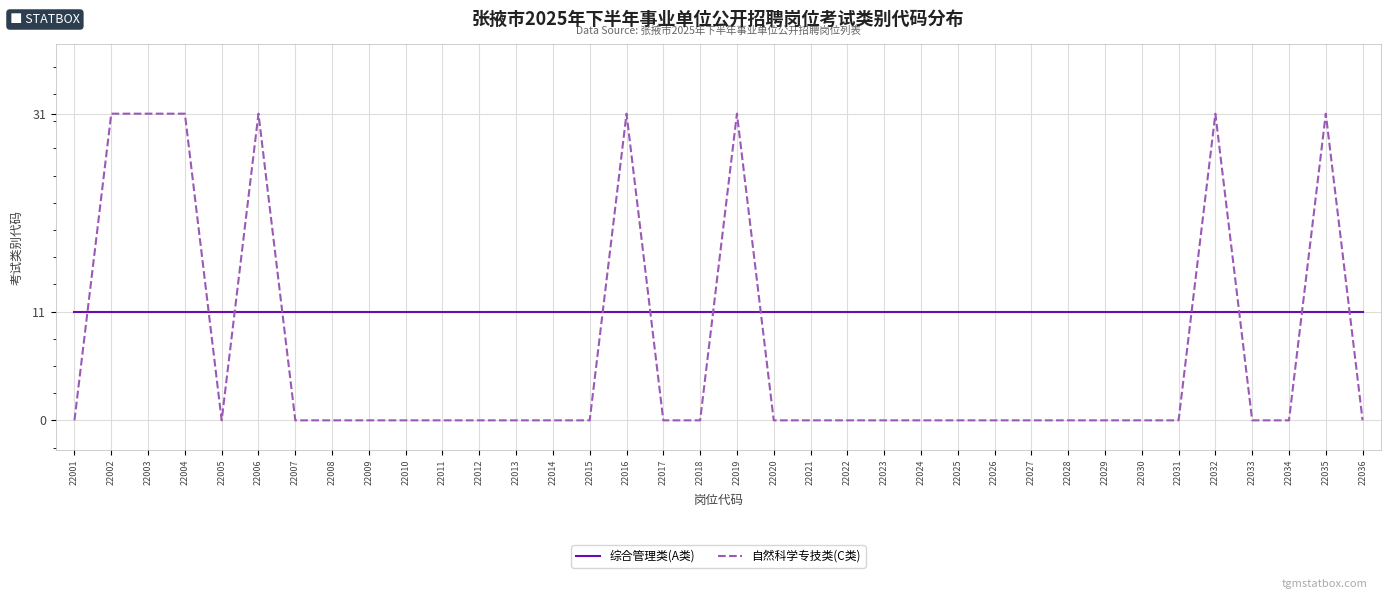

What is the highest value of the 自然科学专技类(C类) series?

31